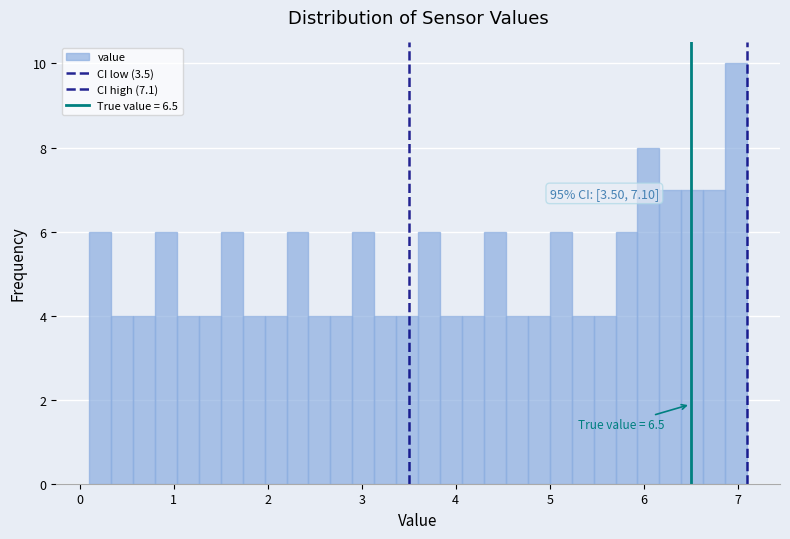

Around what value on the x-axis is the tallest bar? Give the approximate position of its centre, as read against the axis.

7.0